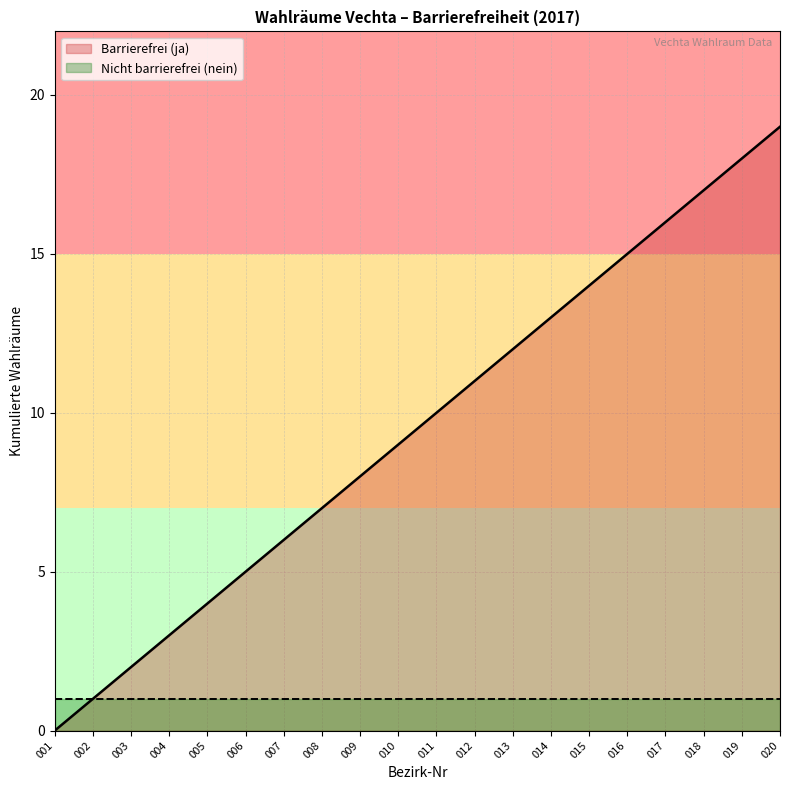

What is the difference between the maximum and minimum values?

19